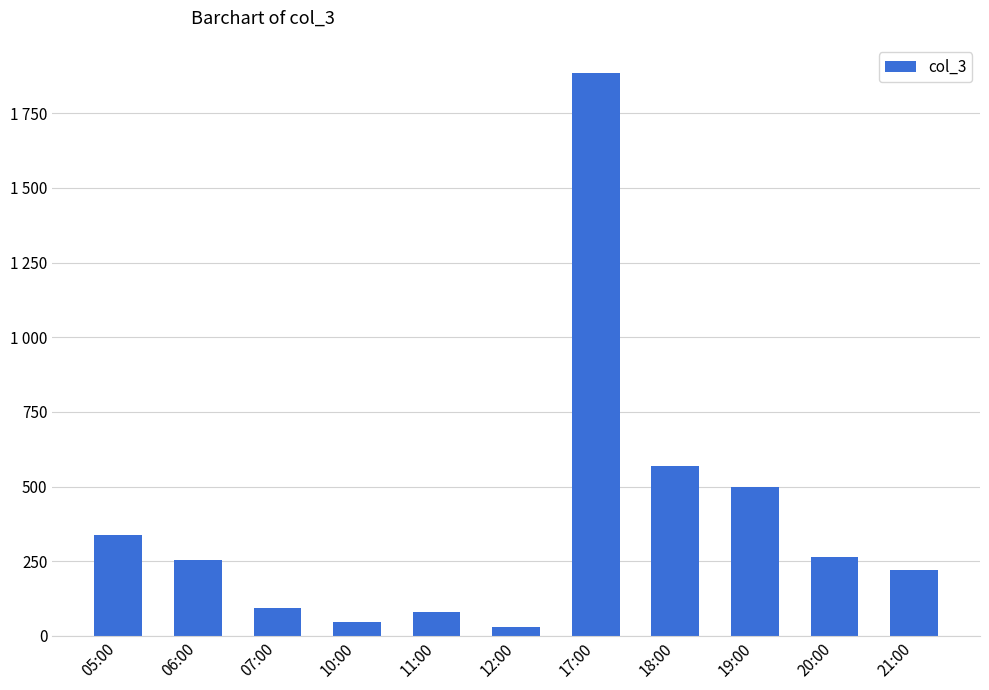

Are the bars horizontal?

No